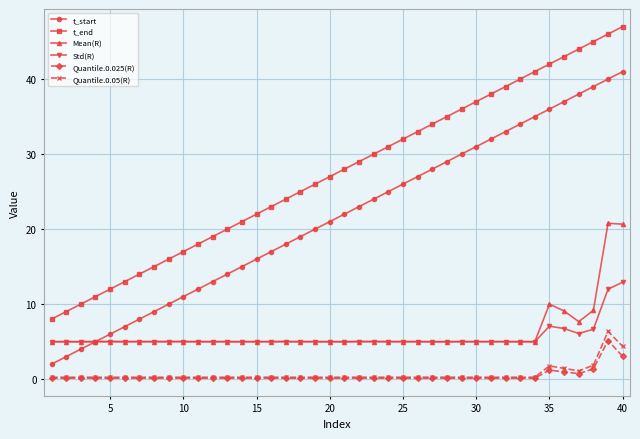

What are all the series names shown in the legend?

t_start, t_end, Mean(R), Std(R), Quantile.0.025(R), Quantile.0.05(R)